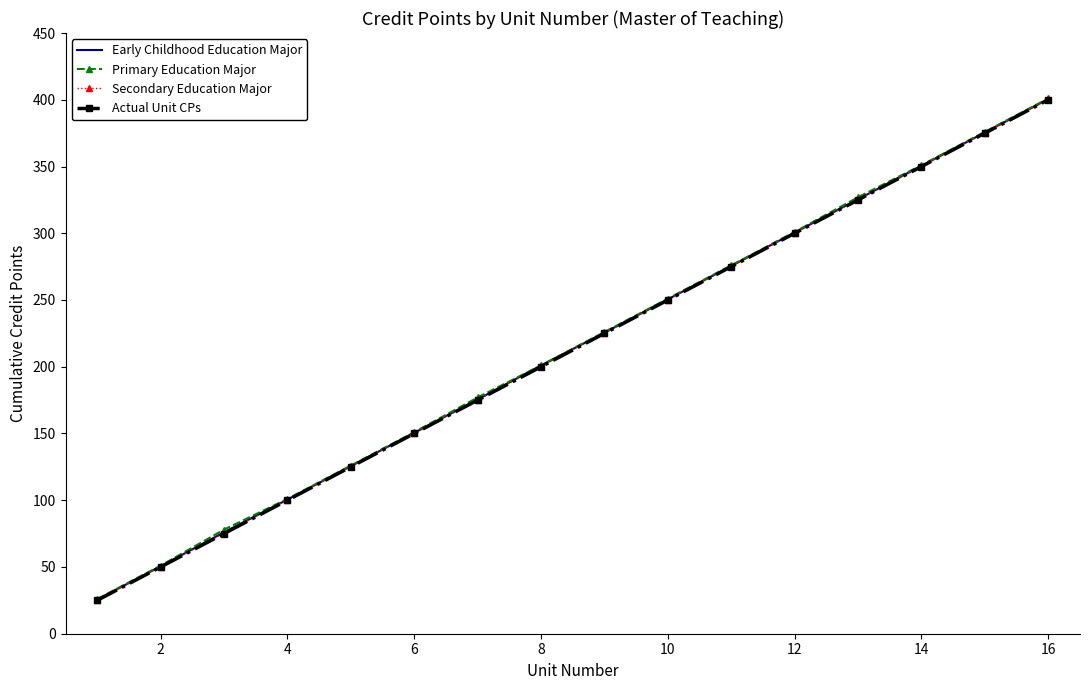

Rank the series by their average value, from highest to lowest.

Primary Education Major, Early Childhood Education Major, Secondary Education Major, Actual Unit CPs